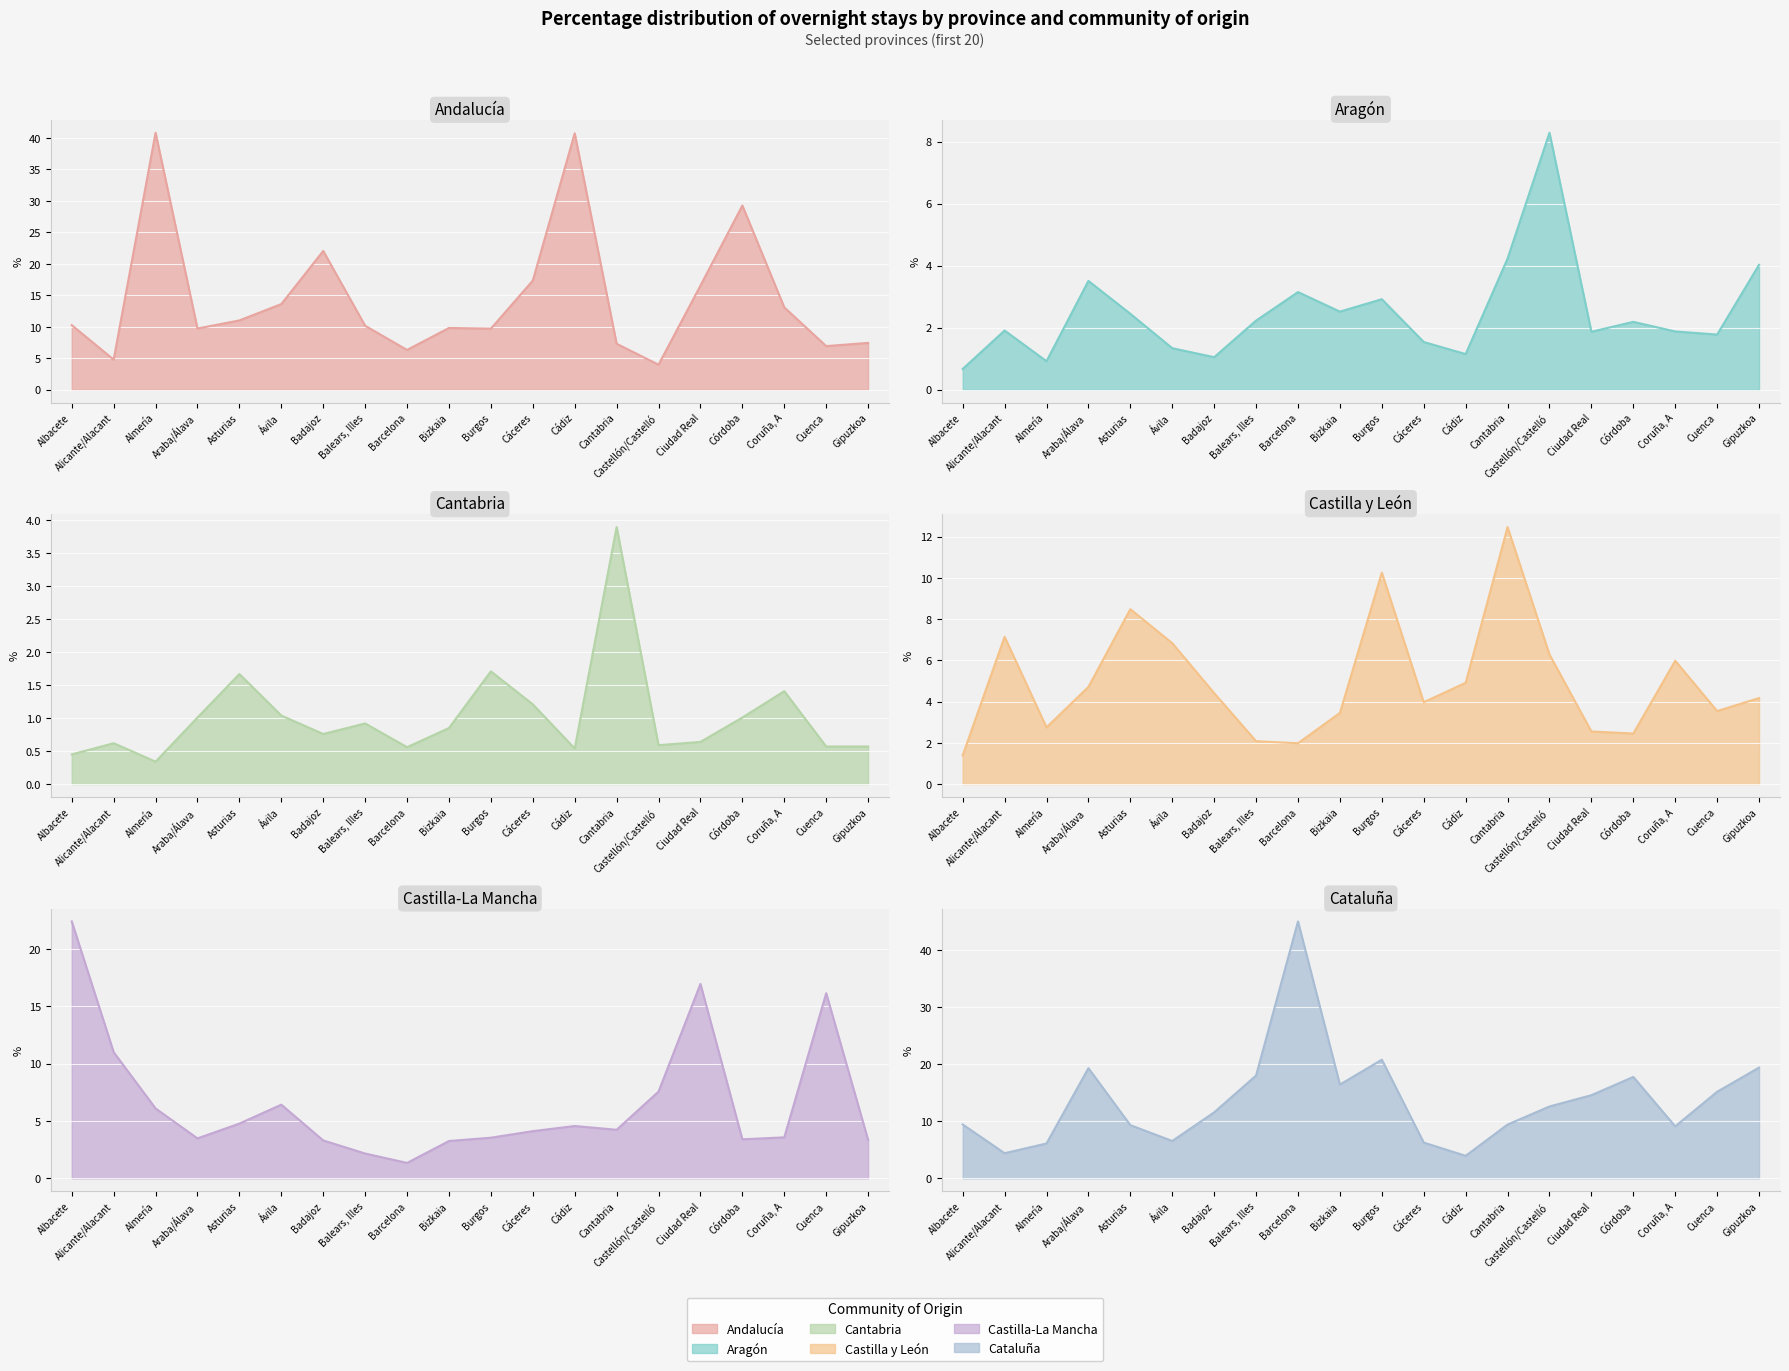

Reading left to right, transcribe all the data shown in this chart.

Andalucía: Albacete=10.3	Alicante/Alacant=4.8	Almería=40.8	Araba/Álava=9.7	Asturias=11.0	Ávila=13.6	Badajoz=22.0	Balears, Illes=10.2	Barcelona=6.3	Bizkaia=9.8	Burgos=9.7	Cáceres=17.3	Cádiz=40.7	Cantabria=7.3	Castellón/Castelló=4.0	Ciudad Real=16.5	Córdoba=29.2	Coruña, A=13.1	Cuenca=6.9	Gipuzkoa=7.4
Aragón: Albacete=0.7	Alicante/Alacant=1.9	Almería=0.9	Araba/Álava=3.5	Asturias=2.5	Ávila=1.3	Badajoz=1.1	Balears, Illes=2.2	Barcelona=3.1	Bizkaia=2.5	Burgos=2.9	Cáceres=1.5	Cádiz=1.1	Cantabria=4.2	Castellón/Castelló=8.3	Ciudad Real=1.9	Córdoba=2.2	Coruña, A=1.9	Cuenca=1.8	Gipuzkoa=4.0
Cantabria: Albacete=0.5	Alicante/Alacant=0.6	Almería=0.3	Araba/Álava=1.0	Asturias=1.7	Ávila=1.0	Badajoz=0.8	Balears, Illes=0.9	Barcelona=0.6	Bizkaia=0.8	Burgos=1.7	Cáceres=1.2	Cádiz=0.5	Cantabria=3.9	Castellón/Castelló=0.6	Ciudad Real=0.6	Córdoba=1.0	Coruña, A=1.4	Cuenca=0.6	Gipuzkoa=0.6
Castilla y León: Albacete=1.4	Alicante/Alacant=7.1	Almería=2.8	Araba/Álava=4.7	Asturias=8.5	Ávila=6.8	Badajoz=4.4	Balears, Illes=2.1	Barcelona=2.0	Bizkaia=3.5	Burgos=10.2	Cáceres=4.0	Cádiz=4.9	Cantabria=12.5	Castellón/Castelló=6.3	Ciudad Real=2.5	Córdoba=2.5	Coruña, A=6.0	Cuenca=3.5	Gipuzkoa=4.2
Castilla-La Mancha: Albacete=22.4	Alicante/Alacant=11.0	Almería=6.1	Araba/Álava=3.5	Asturias=4.8	Ávila=6.4	Badajoz=3.3	Balears, Illes=2.2	Barcelona=1.4	Bizkaia=3.3	Burgos=3.5	Cáceres=4.1	Cádiz=4.6	Cantabria=4.2	Castellón/Castelló=7.6	Ciudad Real=17.0	Córdoba=3.4	Coruña, A=3.6	Cuenca=16.1	Gipuzkoa=3.4
Cataluña: Albacete=9.5	Alicante/Alacant=4.4	Almería=6.1	Araba/Álava=19.3	Asturias=9.3	Ávila=6.6	Badajoz=11.6	Balears, Illes=18.0	Barcelona=45.1	Bizkaia=16.4	Burgos=20.8	Cáceres=6.3	Cádiz=4.0	Cantabria=9.4	Castellón/Castelló=12.6	Ciudad Real=14.6	Córdoba=17.8	Coruña, A=9.1	Cuenca=15.2	Gipuzkoa=19.4